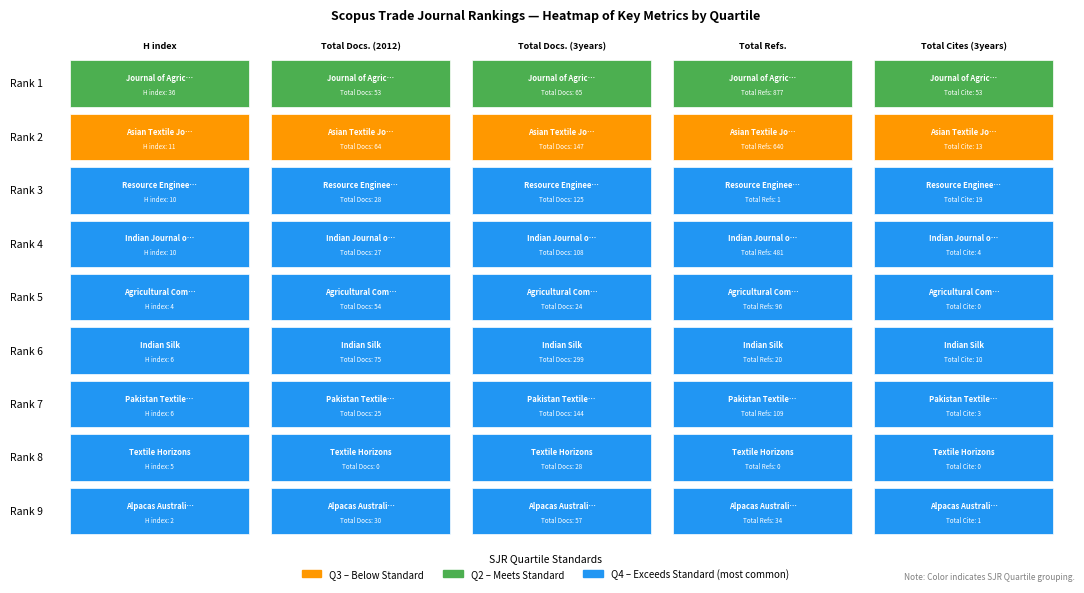

The 1 series shows 10 at 2. True or false?

True